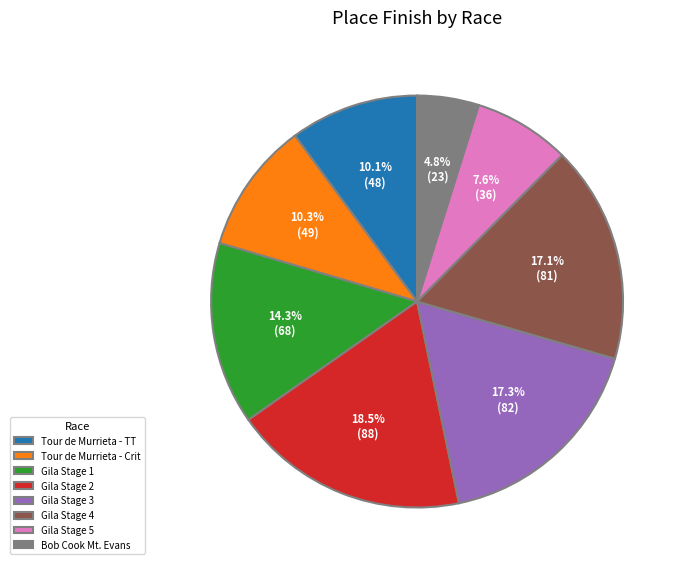

To the nearest percent, what is the difference between the largest and smallest slice percentages?

14%